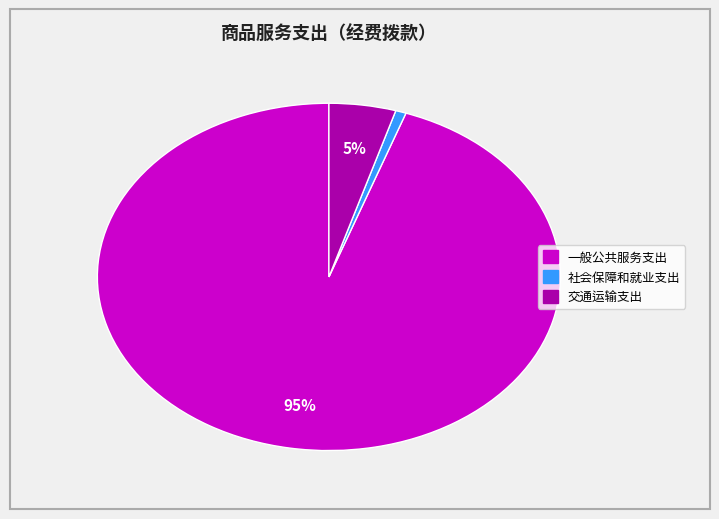

Which category accounts for the majority?

一般公共服务支出